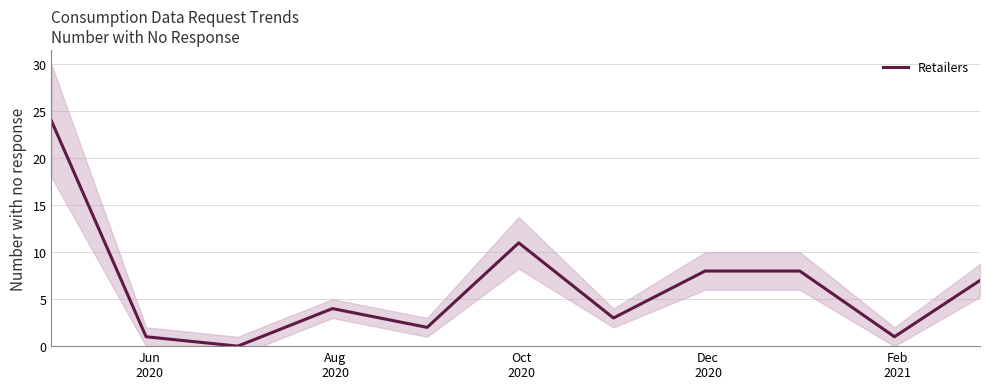

What is the highest value of the Retailers series?

24